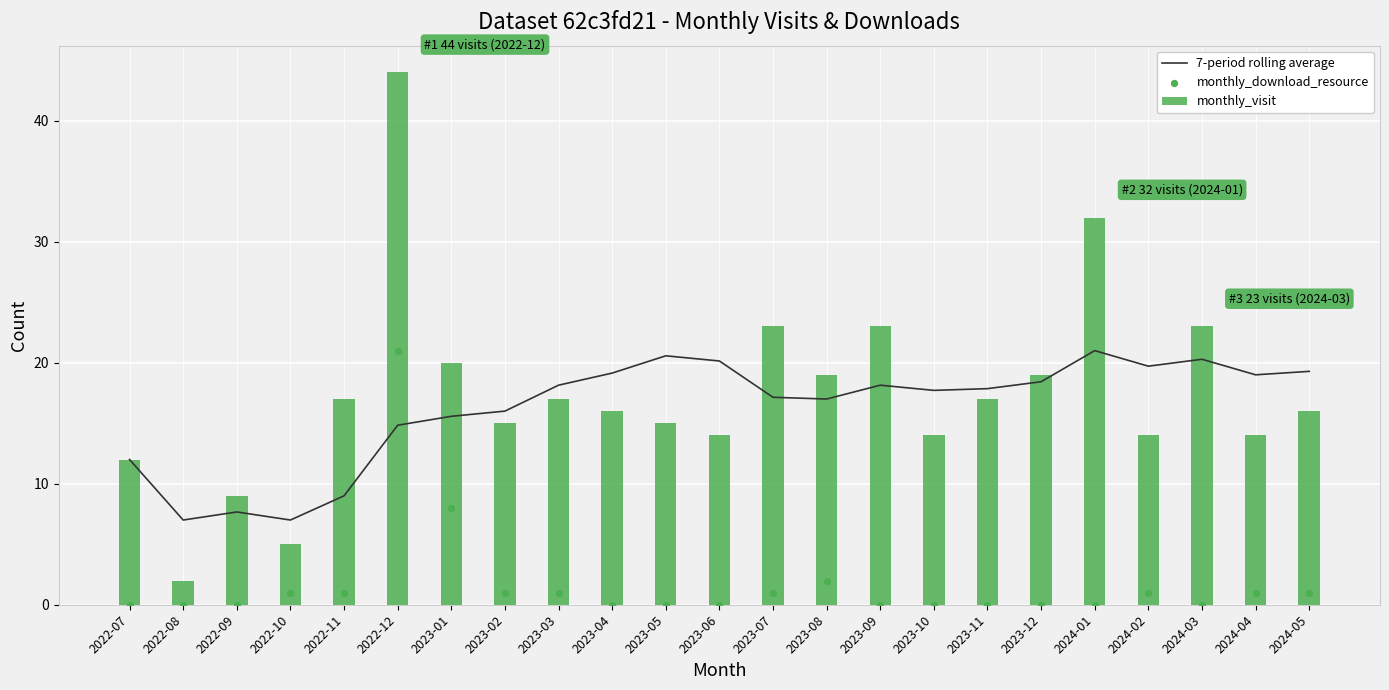

Which series reaches the maximum Y coordinate?

monthly_visit